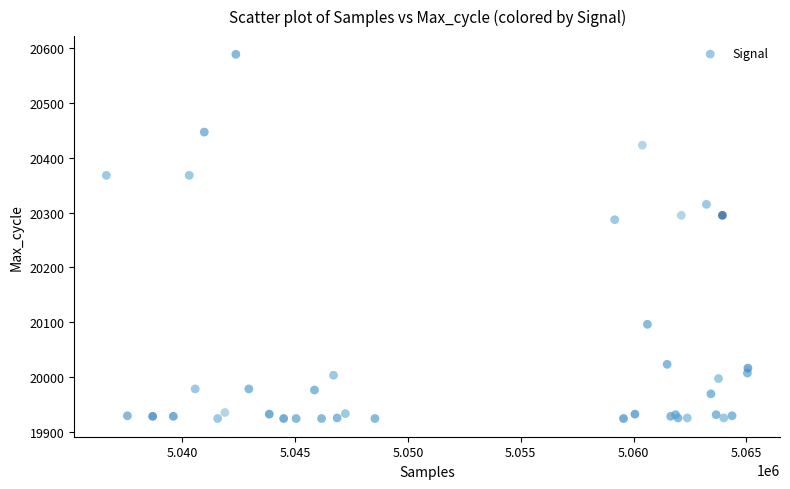

What Y value in the scatter plot is closest to 20256?

20287